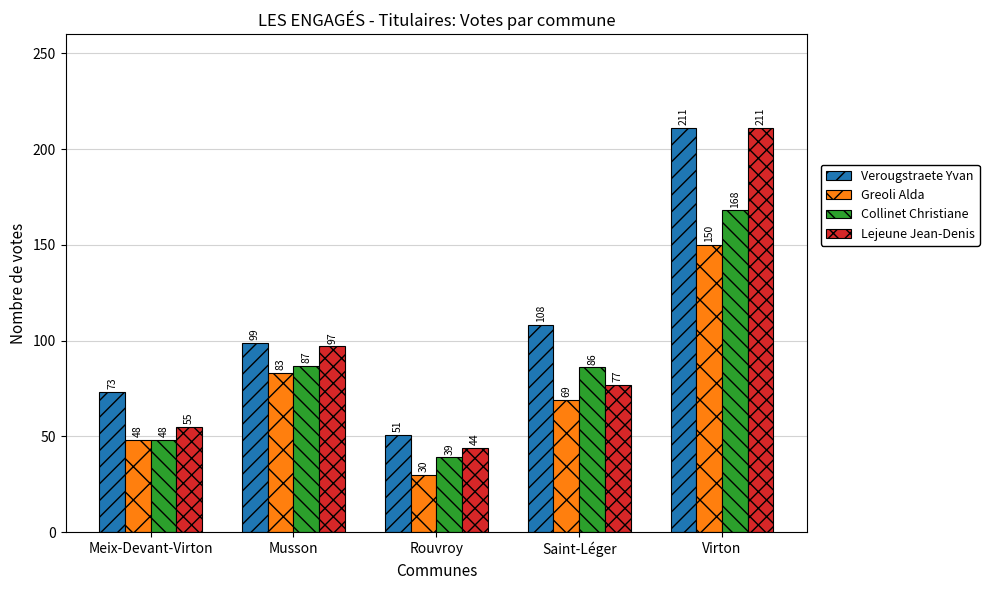

Reading right to left, extract all data points from this chart.

Verougstraete Yvan: 211	108	51	99	73
Greoli Alda: 150	69	30	83	48
Collinet Christiane: 168	86	39	87	48
Lejeune Jean-Denis: 211	77	44	97	55